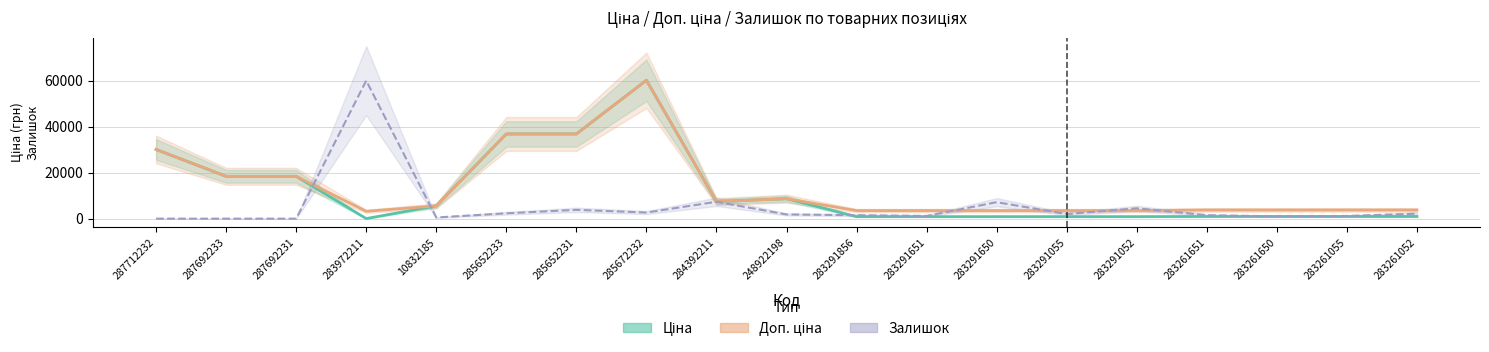

What value does the Доп. ціна series have at 283261651?

3777.0